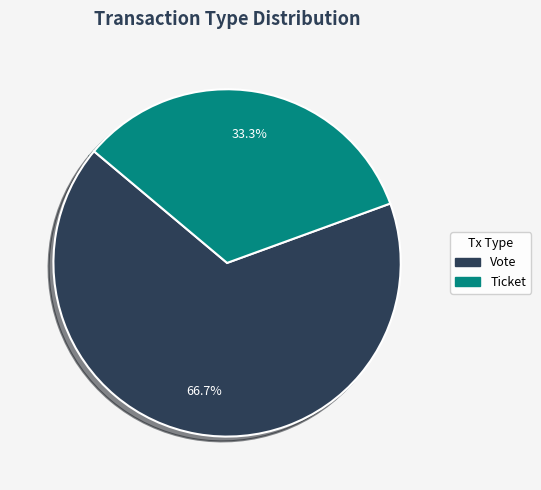

What is the largest slice in the pie chart?

Vote